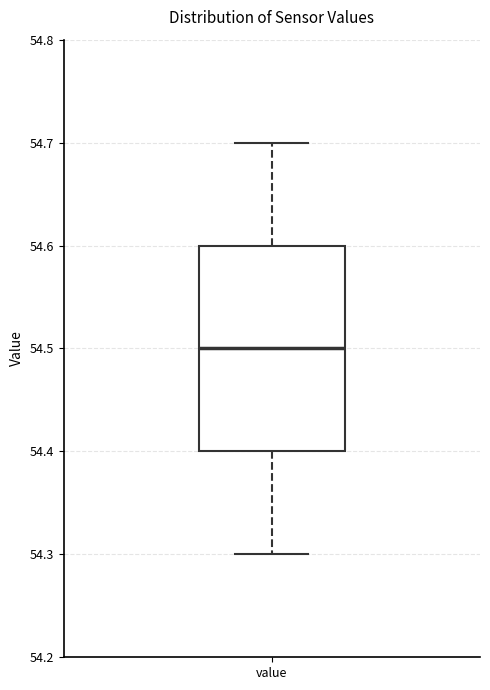

Read this box plot against the y-axis: the position of the median line, the range covered by the box, and the ends of both whiskers. The values are not printed on the chart, so give them approximately, as read against the axis.

median 54.5, box 54.4 to 54.6, whiskers 54.3 to 54.7